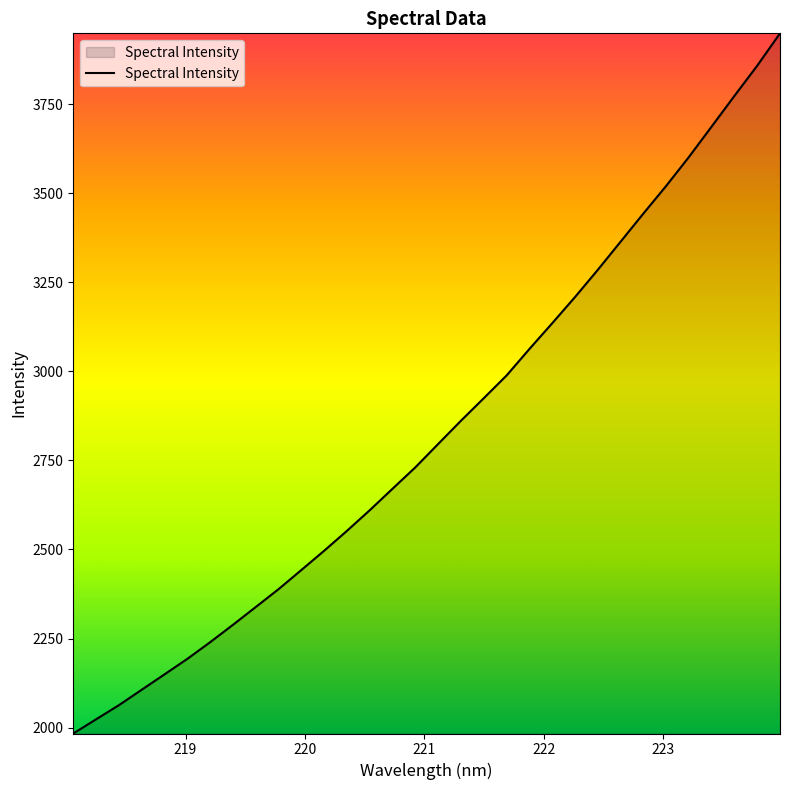

What is the minimum value shown in the chart?

1983.2